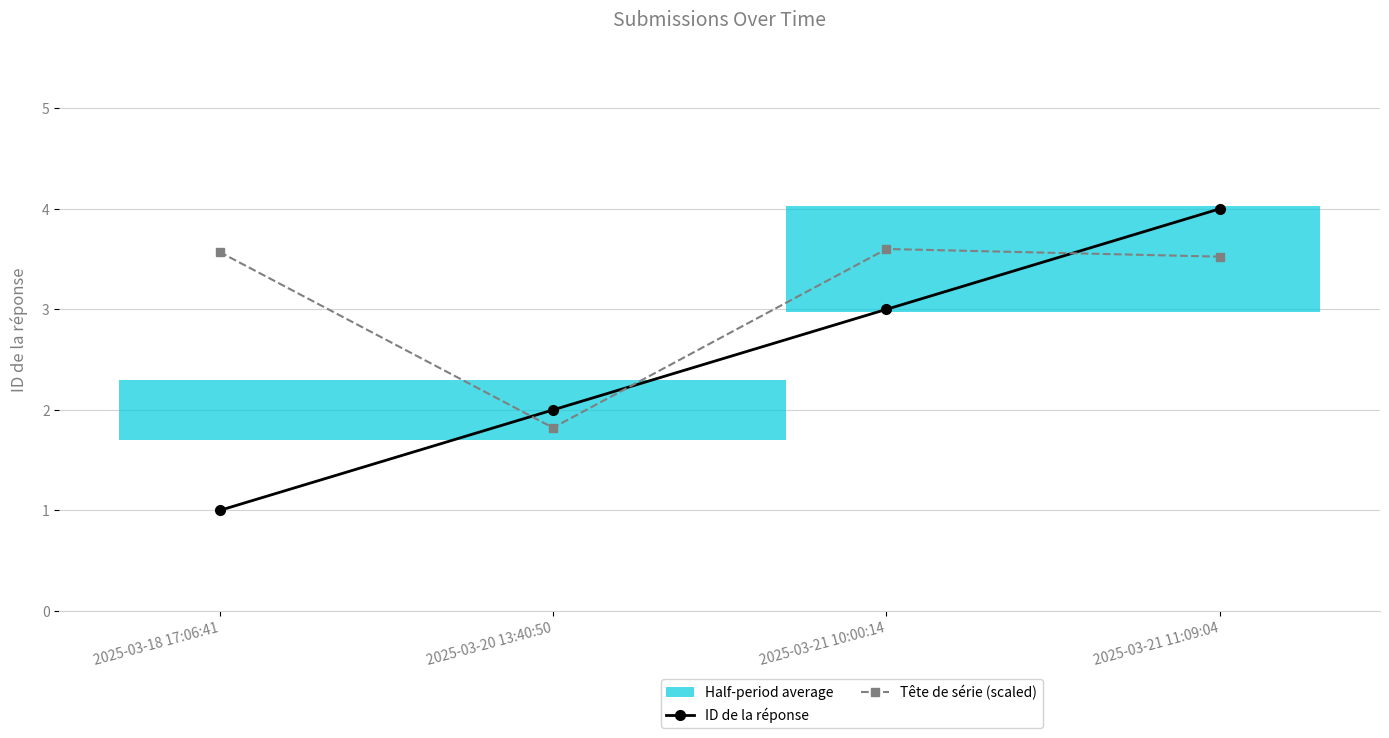

What is the label of the 1st point from the right?

2025-03-21 11:09:04